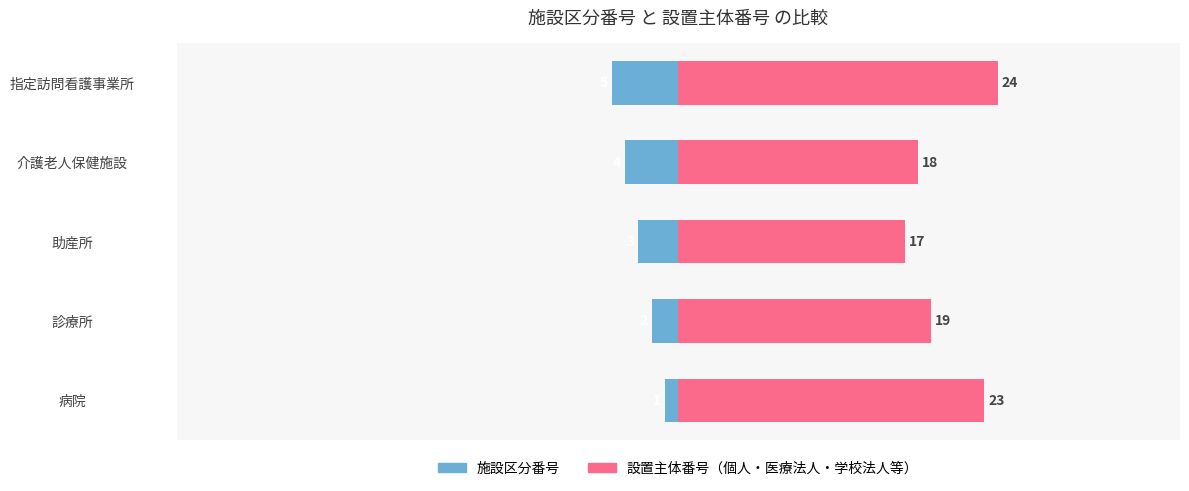

Count the number of categories in the chart.

5